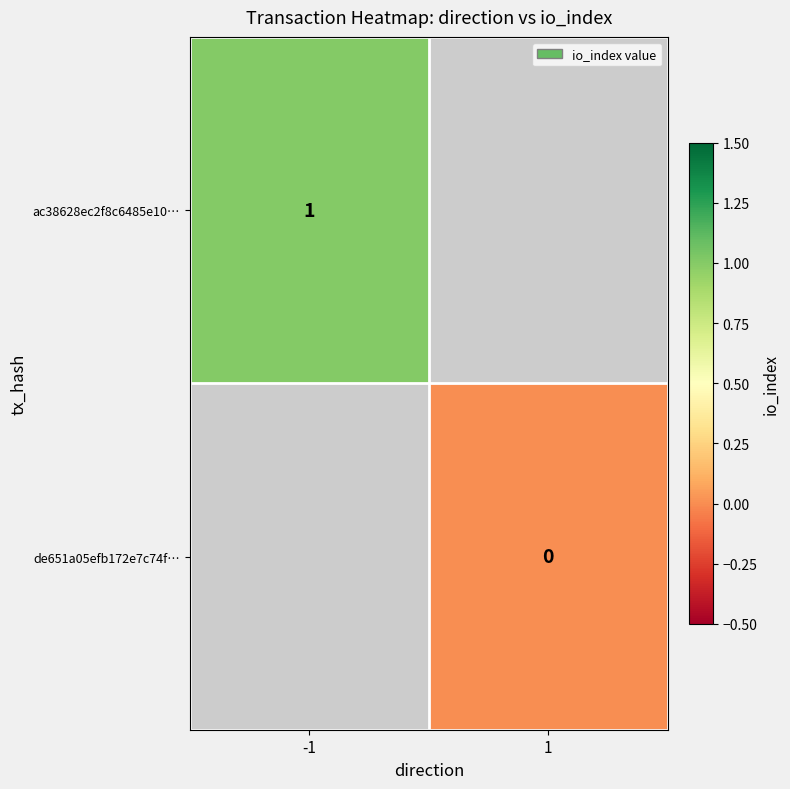

At how many categories does at least one series exceed 0?

1